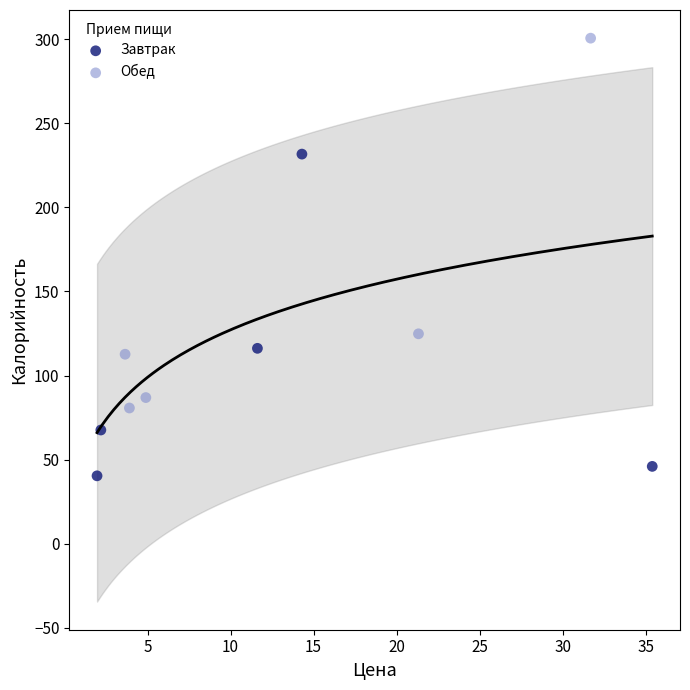

Which series has the largest Y range (max minus min)?

Обед